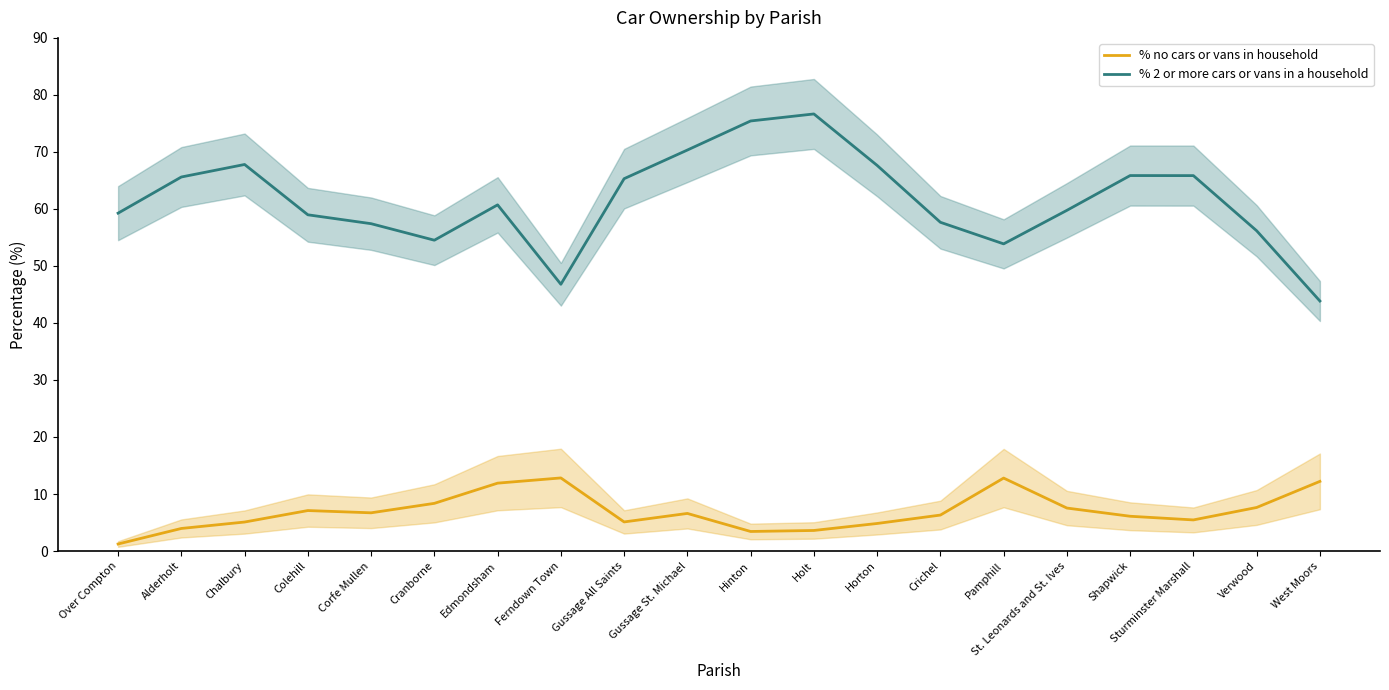

What is the value of the % 2 or more cars or vans in a household point at the 10th from the left?

70.3